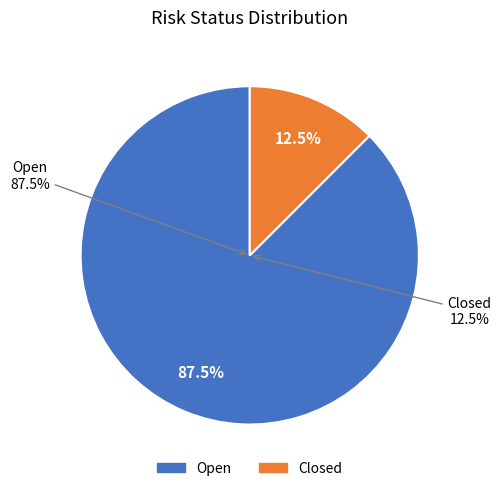

Is it true that Open is 88% of the pie?

True